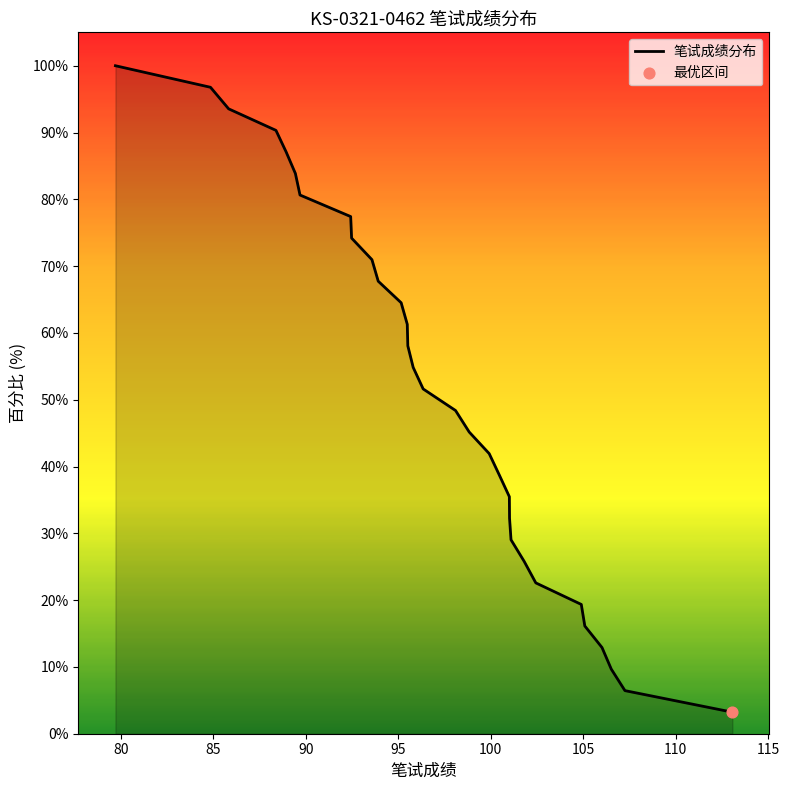

What is the difference between the maximum and minimum values?

96.8